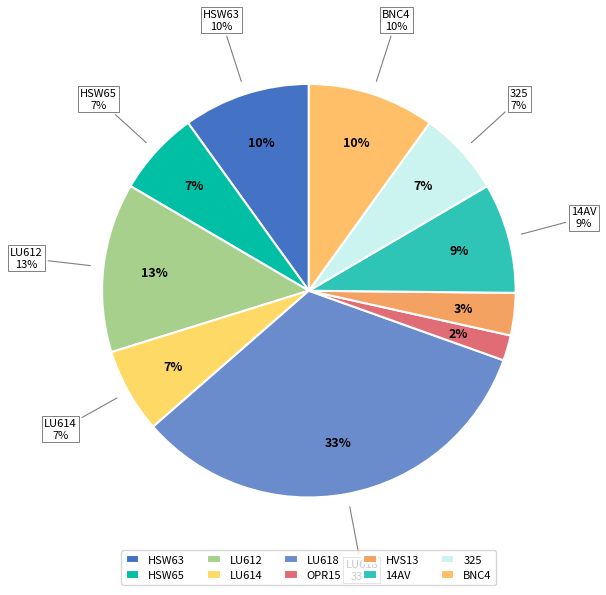

Is it true that SL-HSW65 is 1% of the pie?

False